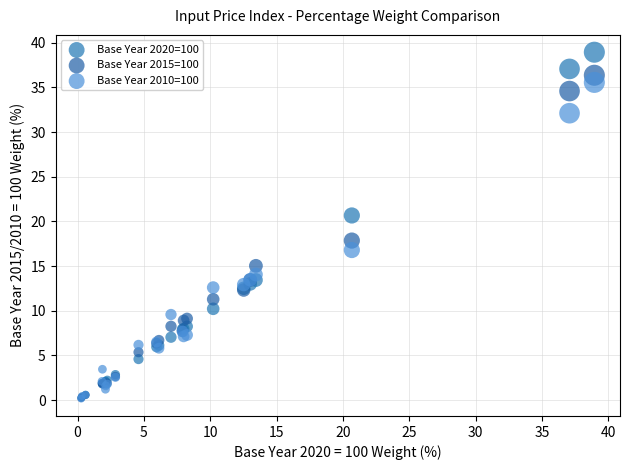

Which series has the widest spread of Y values?

Base Year 2020=100